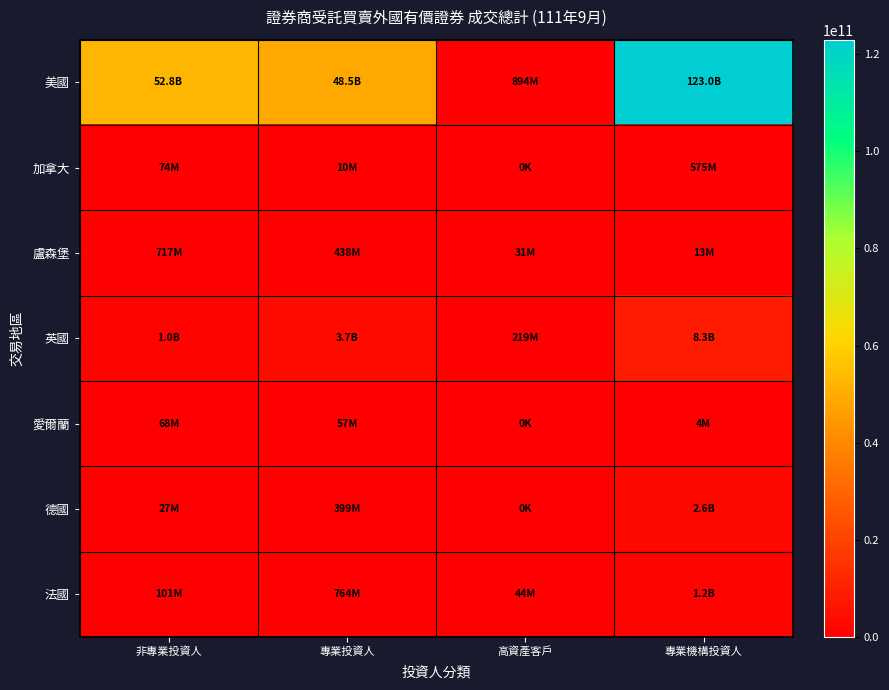

Reading left to right, transcribe all the data shown in this chart.

美國: 非專業投資人=52799009219	專業投資人=48532070344	高資產客戶=894277572	專業機構投資人=122971353576
加拿大: 非專業投資人=74331430	專業投資人=10047708	高資產客戶=0	專業機構投資人=575211670
盧森堡: 非專業投資人=717336008	專業投資人=438448383	高資產客戶=30912000	專業機構投資人=13037508
英國: 非專業投資人=1037534257	專業投資人=3749688949	高資產客戶=218782143	專業機構投資人=8297733230
愛爾蘭: 非專業投資人=68097588	專業投資人=57068676	高資產客戶=0	專業機構投資人=4112921
德國: 非專業投資人=27272299	專業投資人=399486092	高資產客戶=0	專業機構投資人=2641873177
法國: 非專業投資人=100581498	專業投資人=764089494	高資產客戶=43592652	專業機構投資人=1165959446